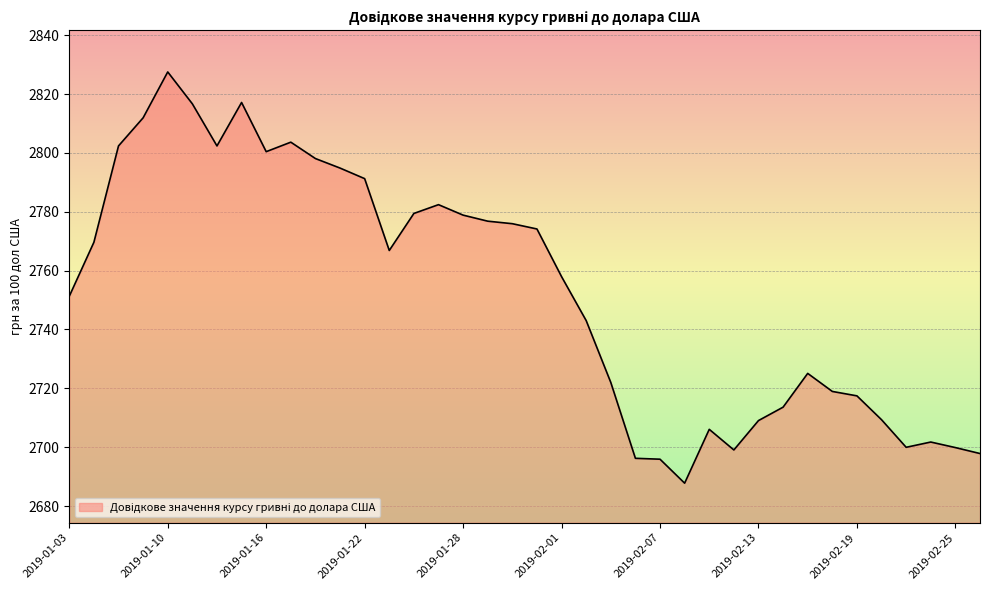

What is the smallest value displayed?

2687.8